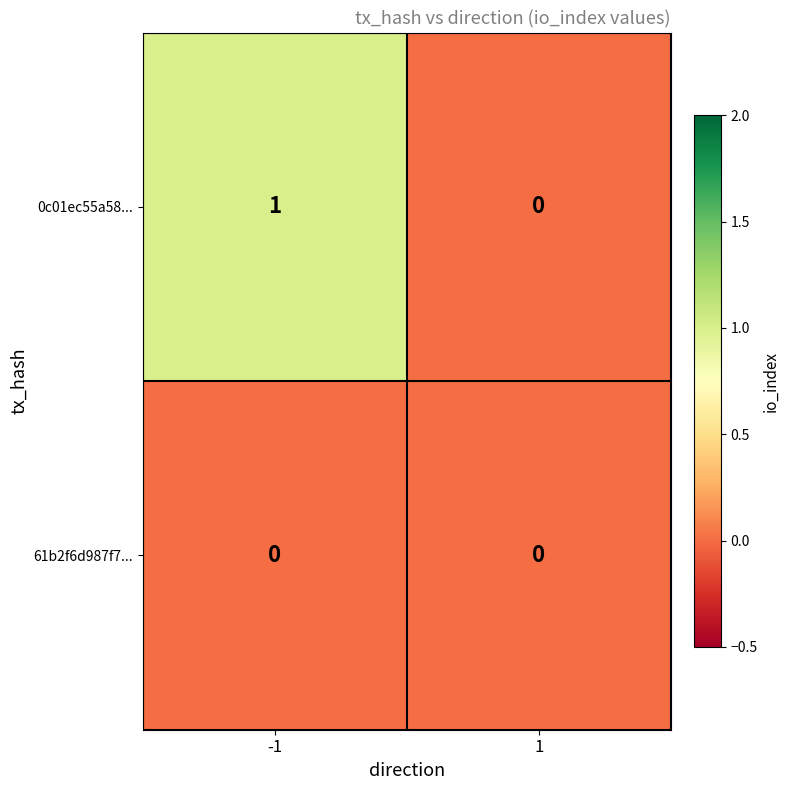

At which category does the chart reach its peak across all series?

-1